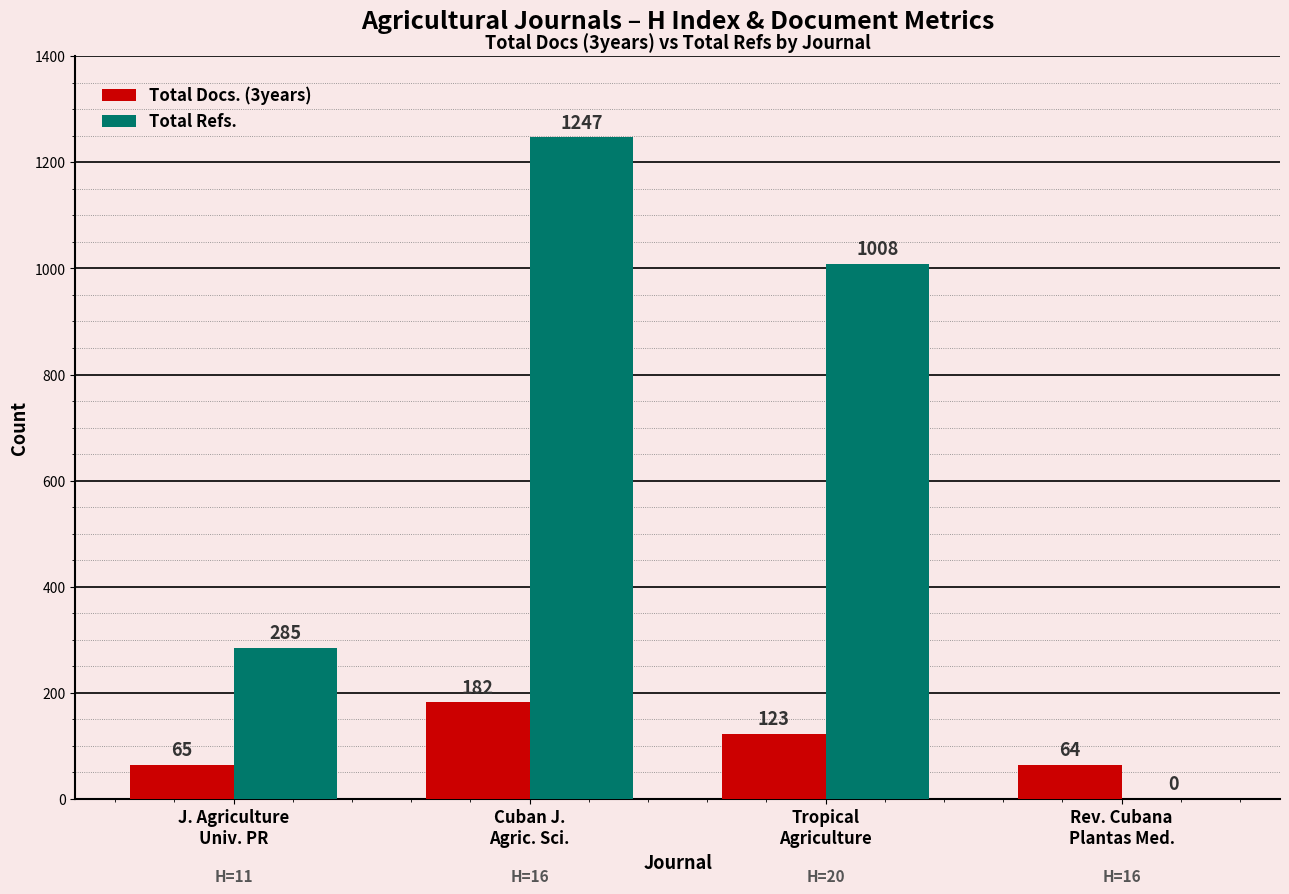

What is the total value across all series at Rev. Cubana
Plantas Med.?

64